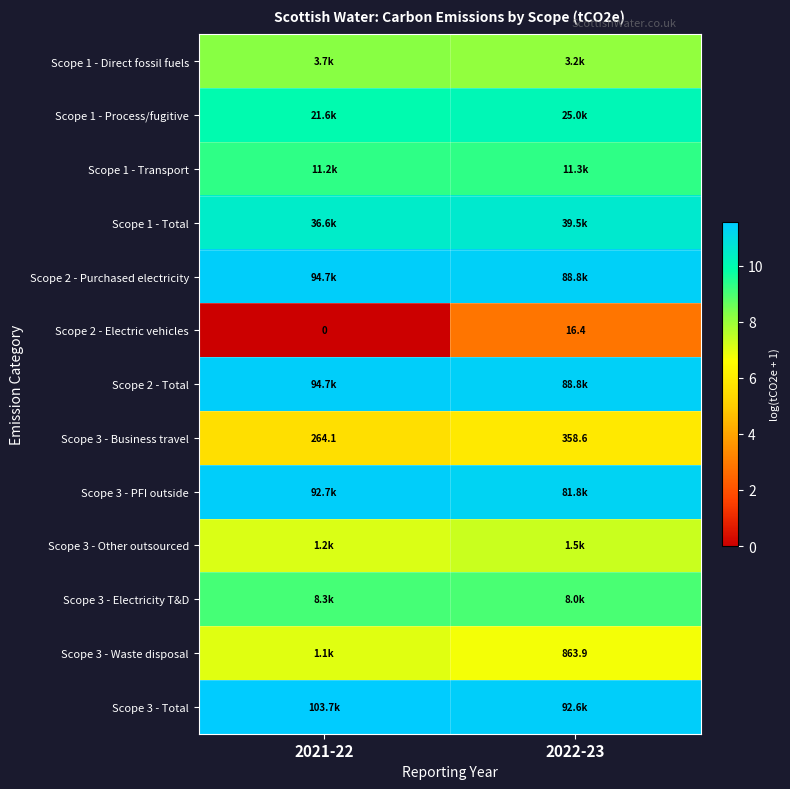

Which series has the largest total across all categories?

Scope 3 - Total